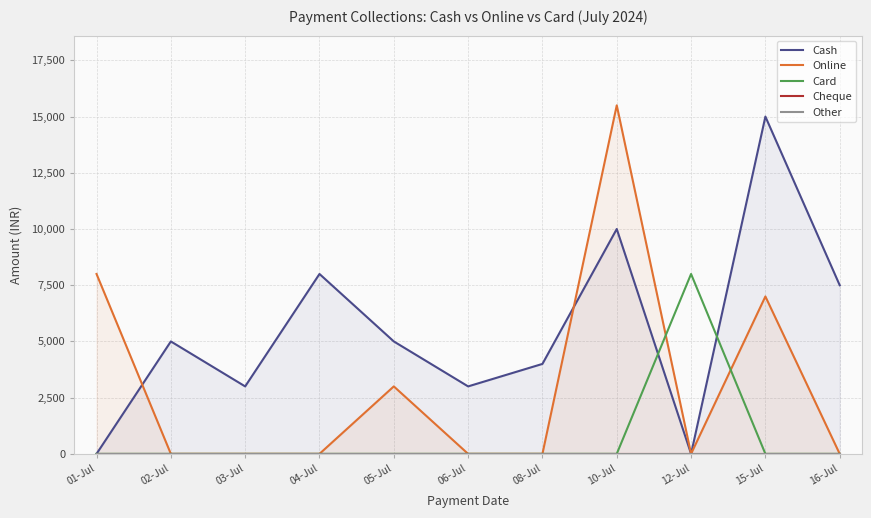

What position from the right is 05-Jul?

7